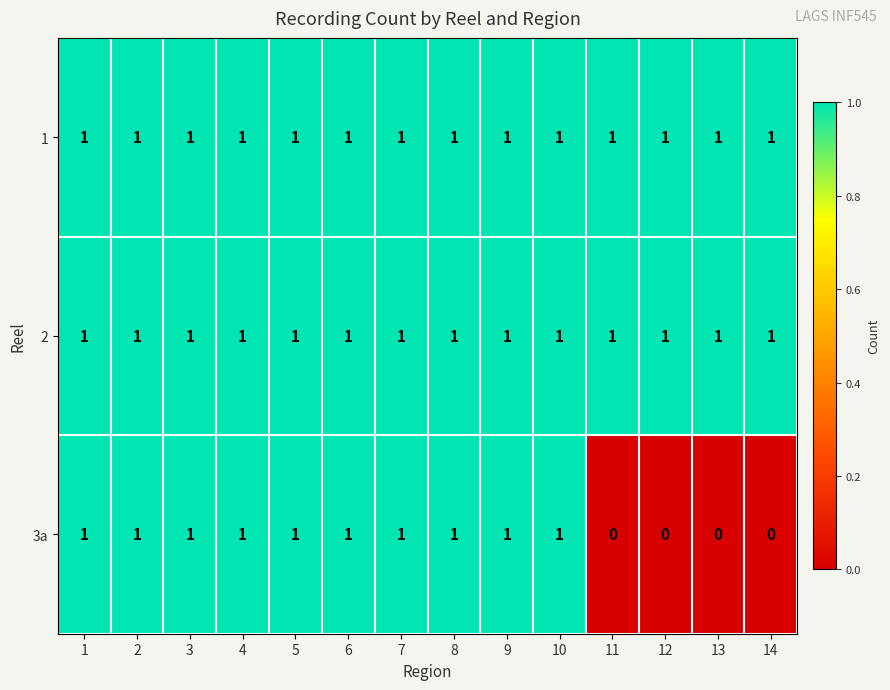

What is the sum of all 1 values?

14